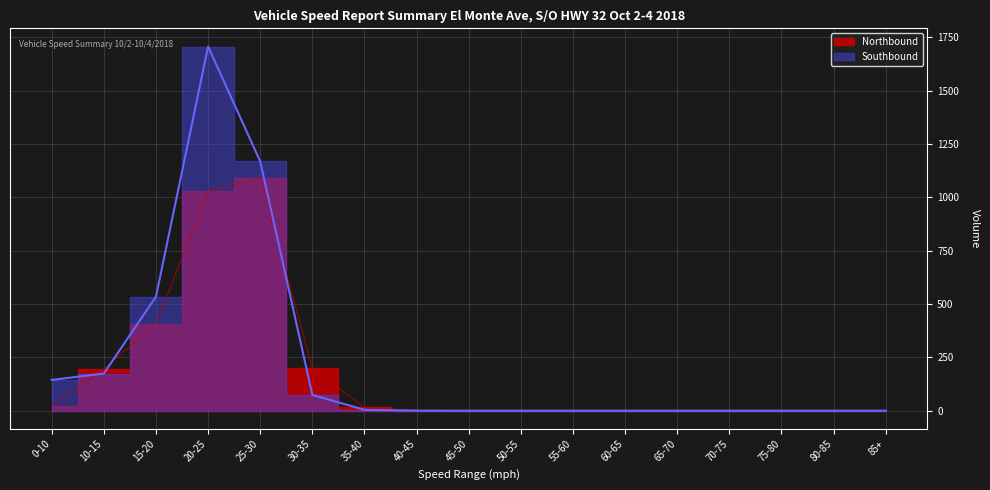

Does the chart have visible grid lines?

Yes